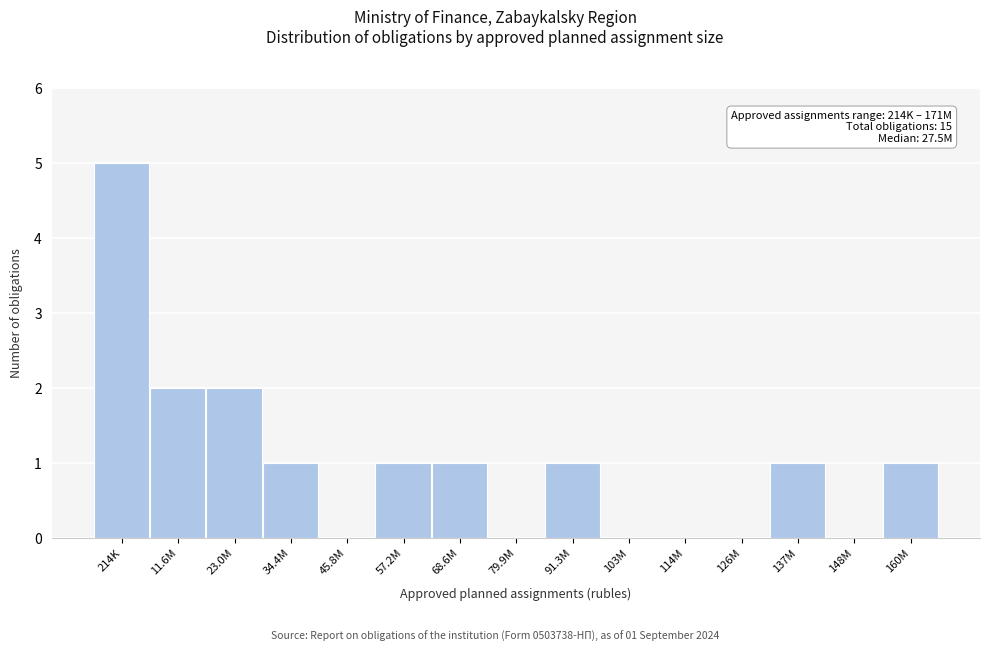

Reading left to right, list all the values displayed in this chart.

214K=5	11.6M=2	23.0M=2	34.4M=1	45.8M=0	57.2M=1	68.6M=1	79.9M=0	91.3M=1	103M=0	114M=0	126M=0	137M=1	148M=0	160M=1